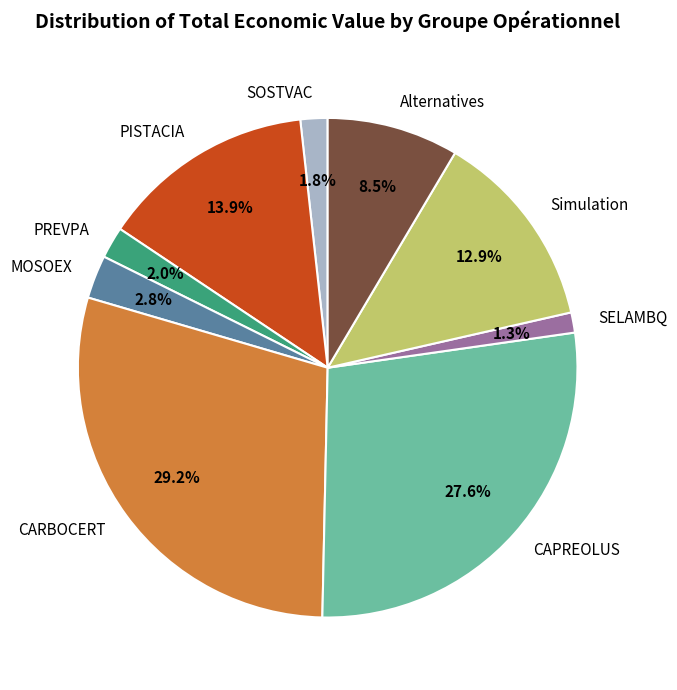

Does any single category account for the majority?

No